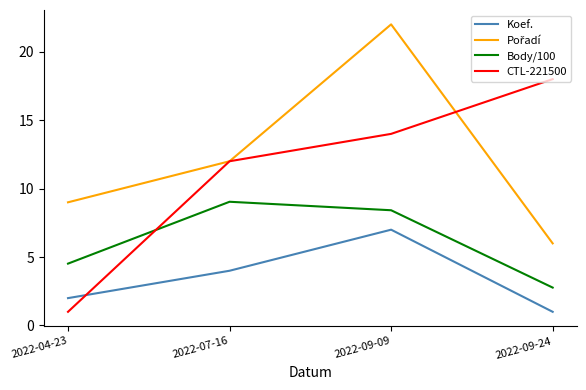

What is the spread (max minus min) of values at 2022-09-09?

15.0